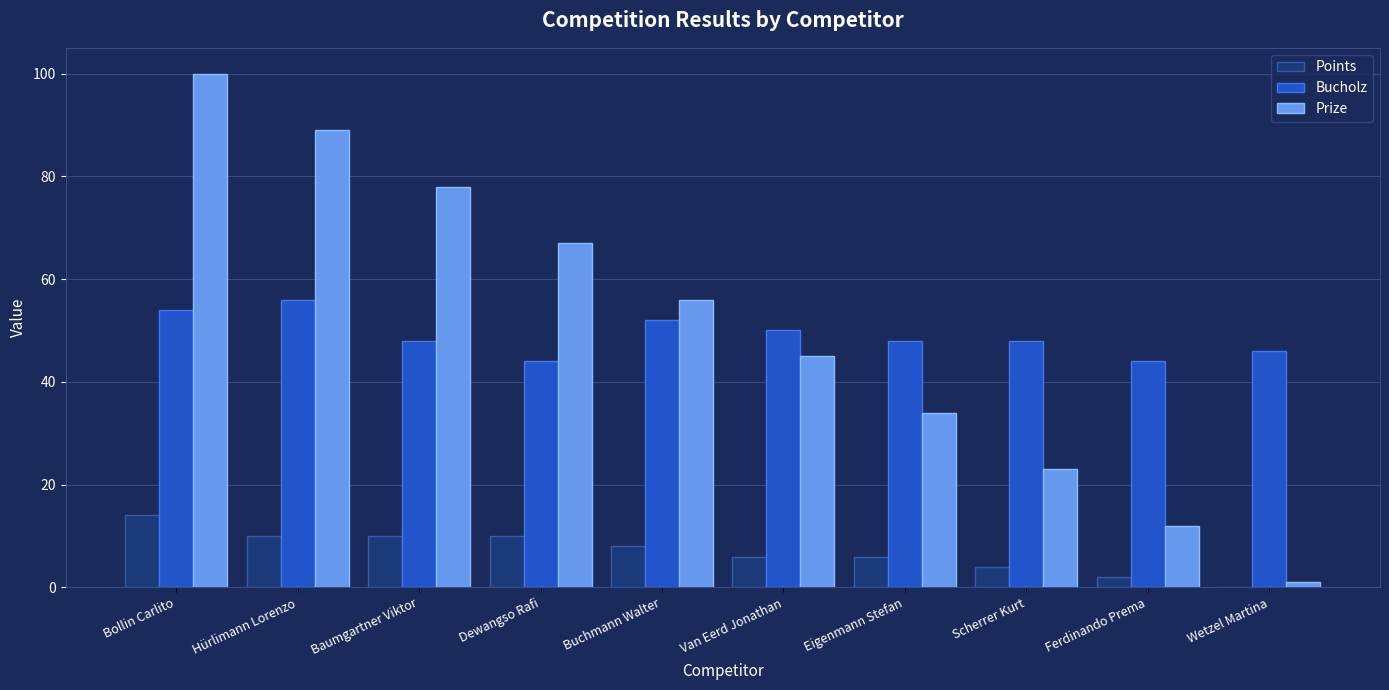

Count the Bucholz values in the range 46 to 52.

6